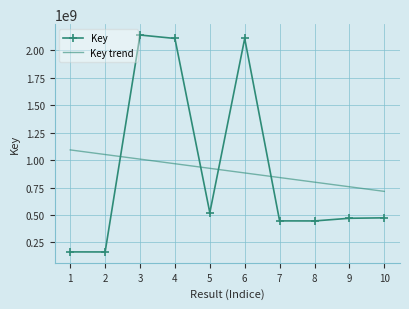

The value of Key at 10 is 474460317.0. True or false?

True